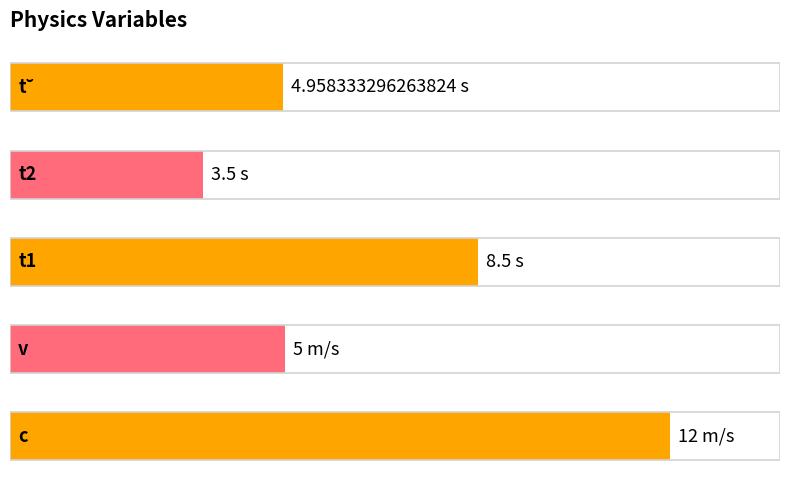

Where is the data nearest to the value 7?

2